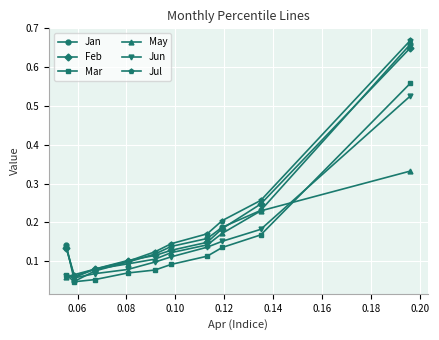

Which series has the largest range (max minus min)?

Jan